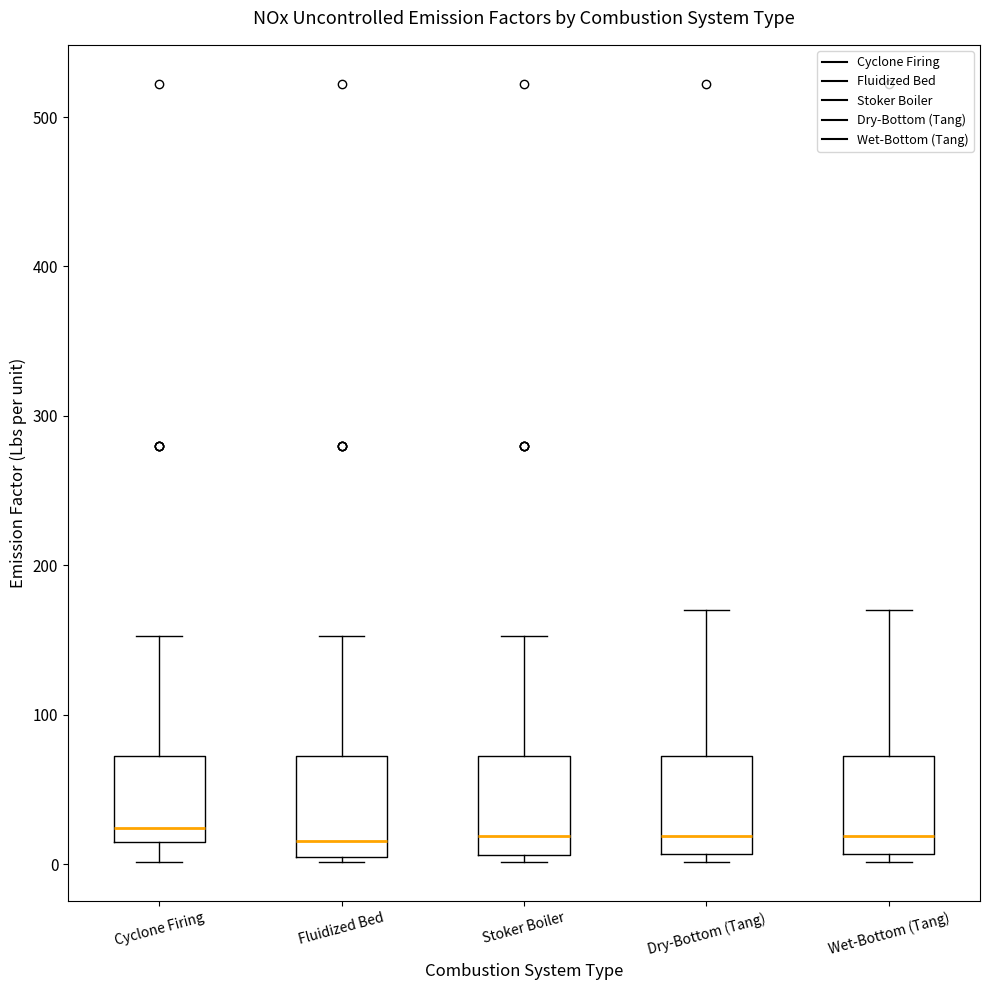

Reading left to right, read every box against the y-axis: the position of its median line, the range the box covers, and the ends of its whiskers. The values are not printed on the chart, so give them approximately, as read against the axis.

Cyclone Firing: median 20 (just above the box's lower edge), box 20 to 70, whiskers 0 to 150
Fluidized Bed: median 20, box 10 to 70, whiskers 0 to 150
Stoker Boiler: median 20, box 10 to 70, whiskers 0 to 150
Dry-Bottom (Tang): median 20, box 10 to 70, whiskers 0 to 170
Wet-Bottom (Tang): median 20, box 10 to 70, whiskers 0 to 170